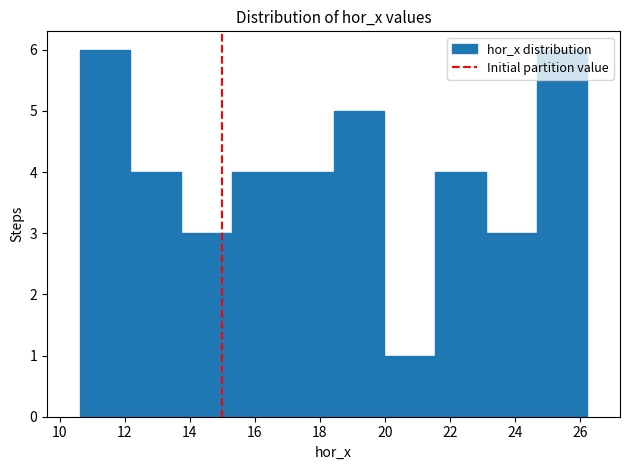

What is the height of the bar covering 23.2 to 24.6 on the x-axis? Neither the bar edges nor the heights are printed on the chart, so give them approximately, as read against the axes.

3